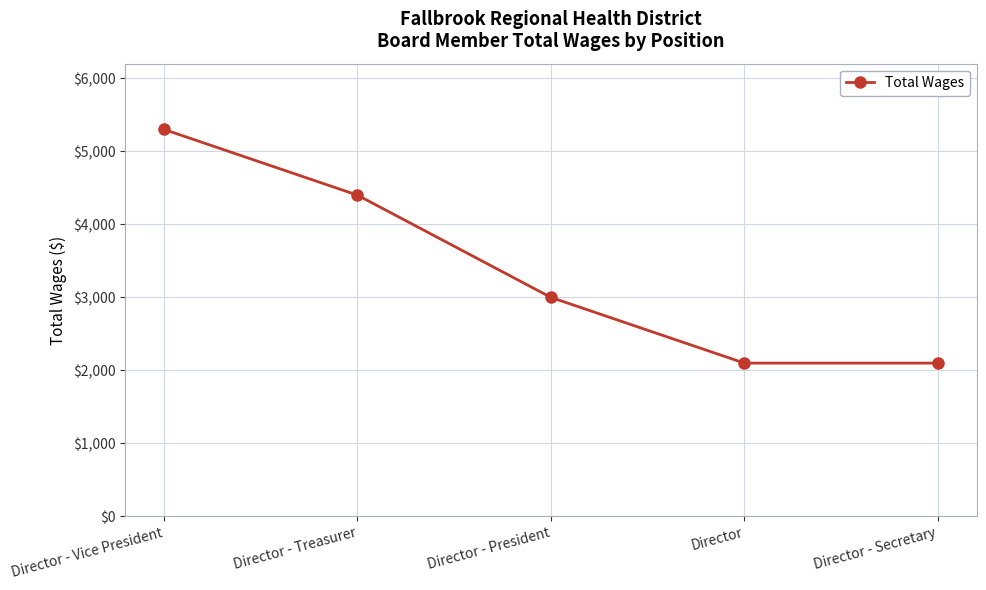

What value does the data have at Director - Treasurer?

4400